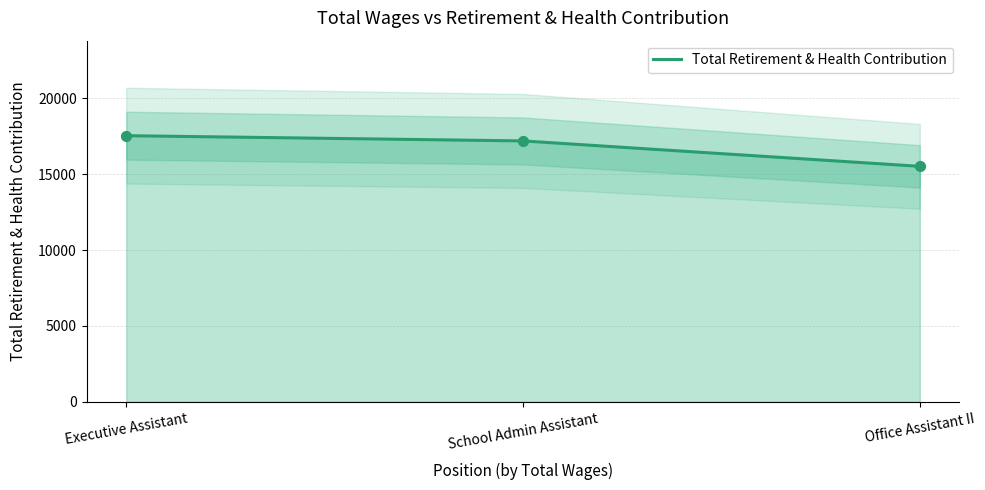

Approximately how many times larger is the value at School Admin Assistant compared to Office Assistant II?

1.1